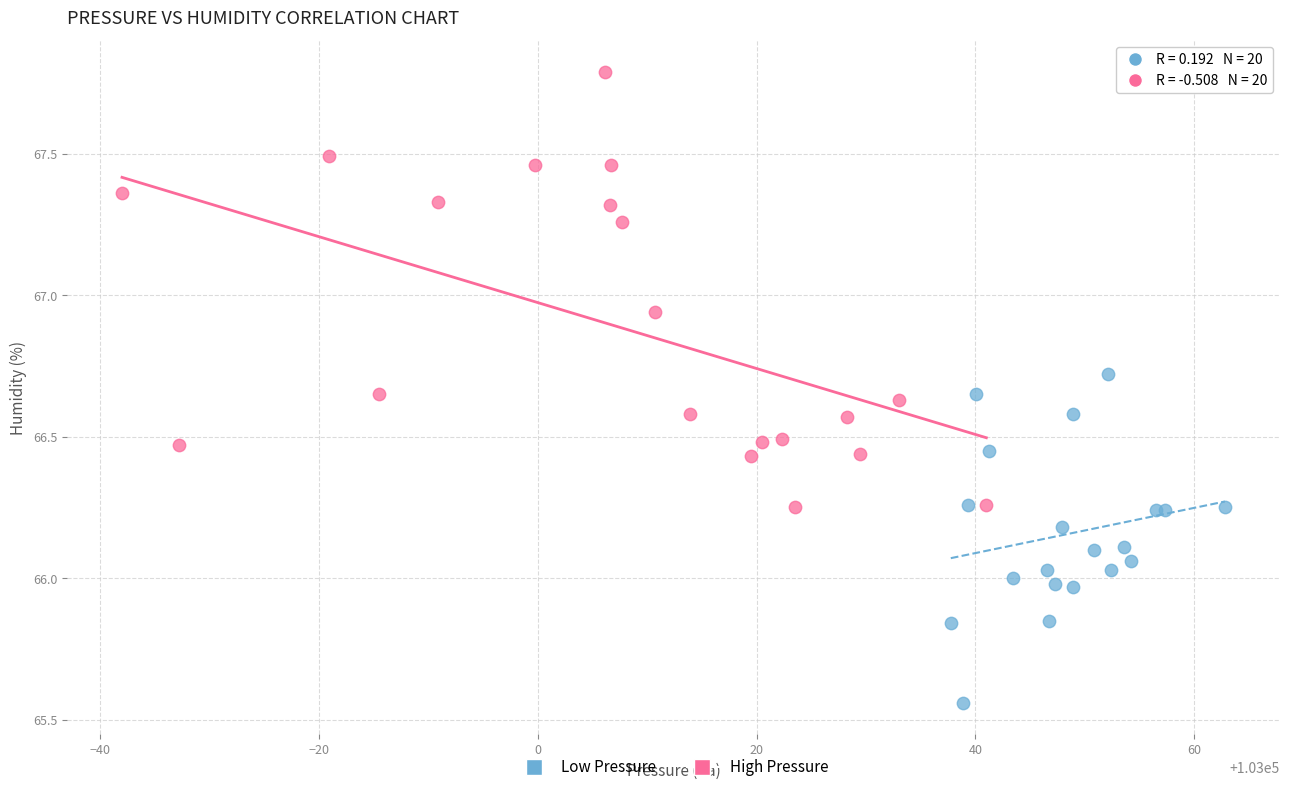

Which series contains the highest Y value?

High Pressure